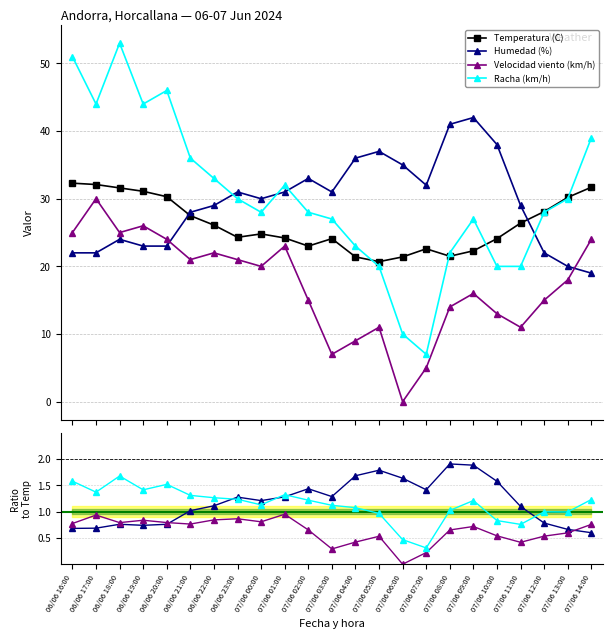

What is the difference between the maximum and minimum values in the Temperatura (C) series?

11.6